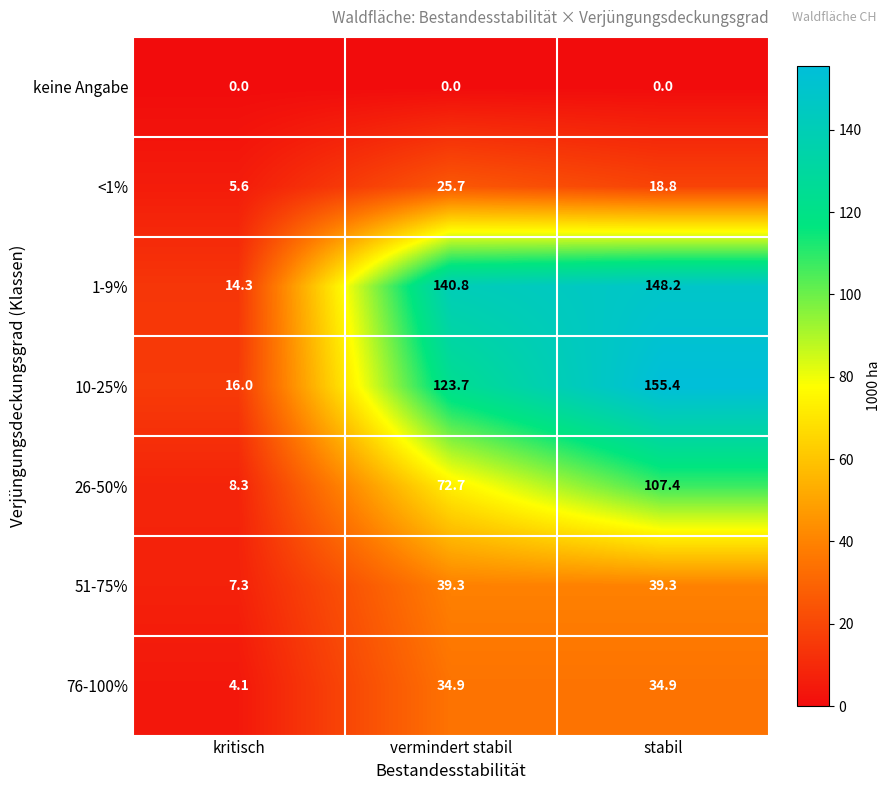

Which series changed the most between kritisch and stabil?

10-25%